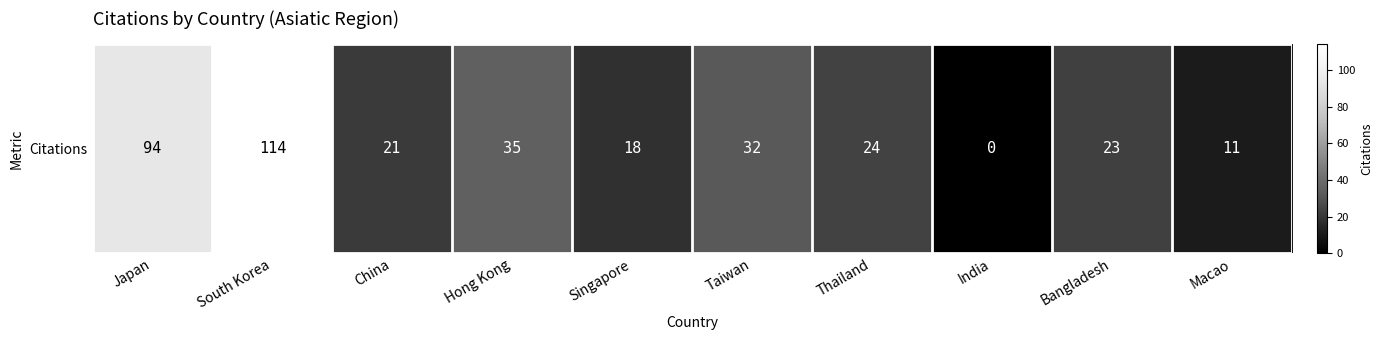

What is the change in value from China to India?

-21